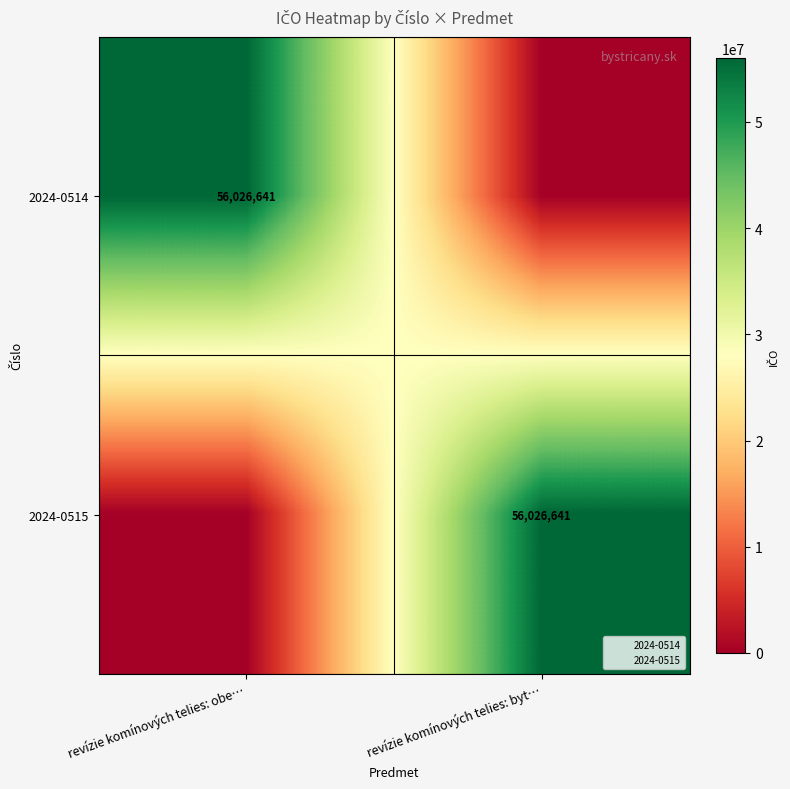

Is it true that 2024-0514 equals 56026641 at revízie komínových telies: obe…?

True